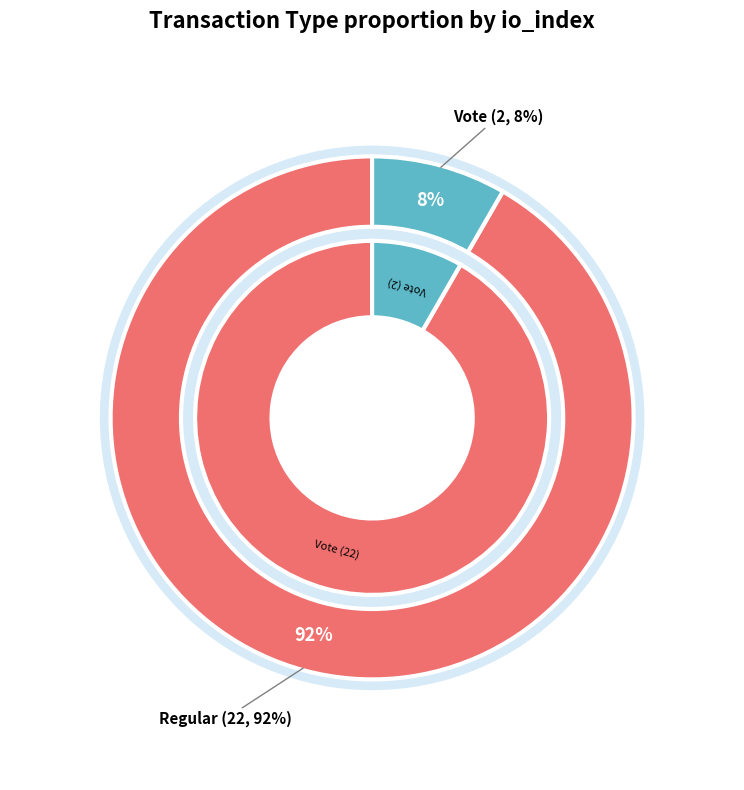

The Regular slice represents 92% of the pie. True or false?

True